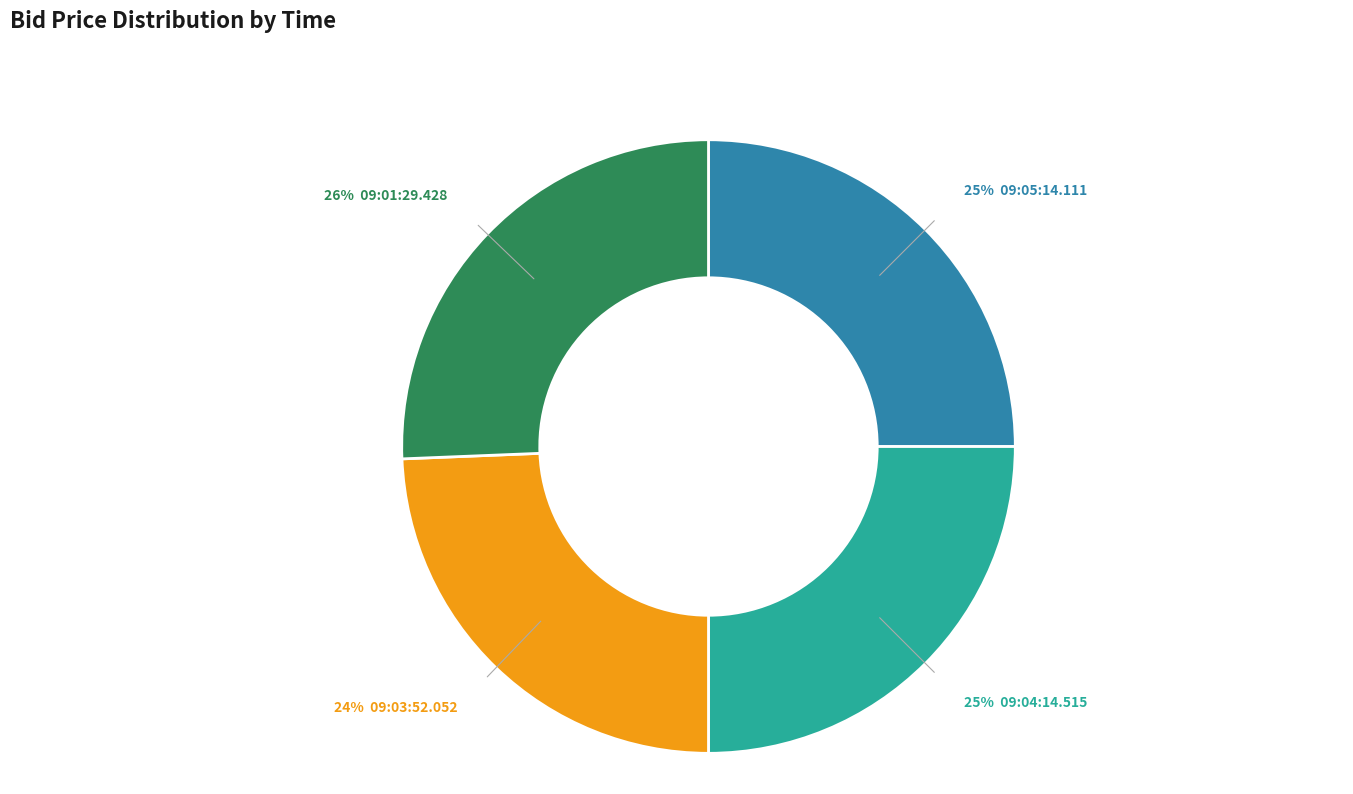

Does any single category account for the majority?

No